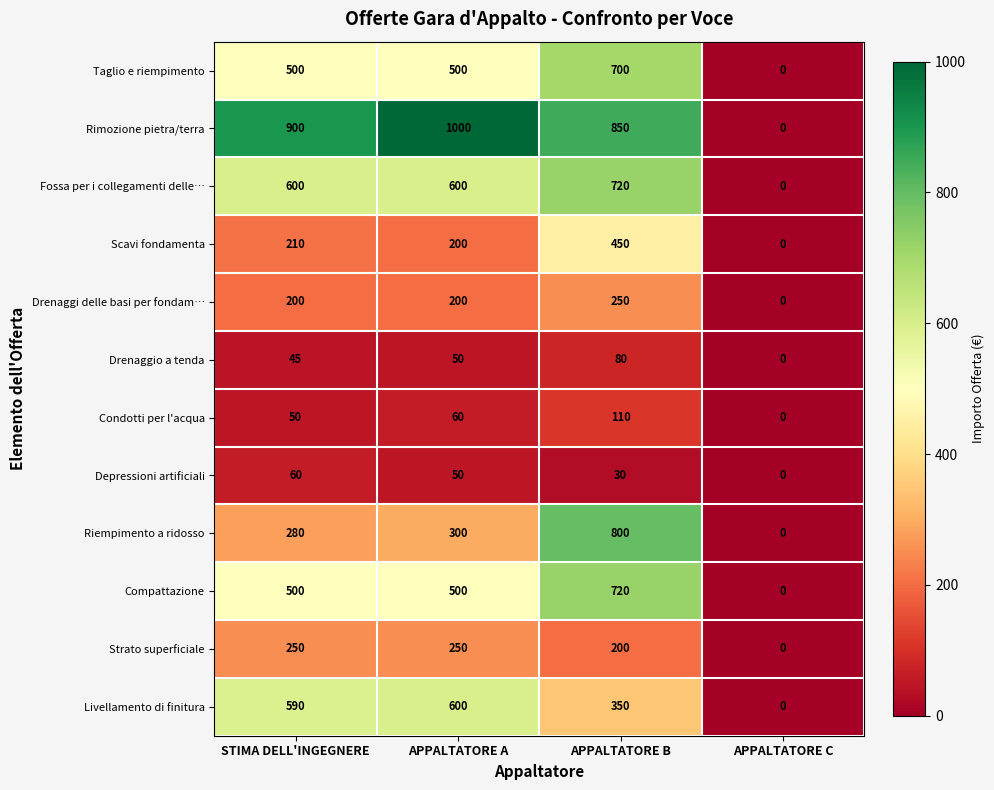

Which series has the widest spread of values?

Rimozione pietra/terra